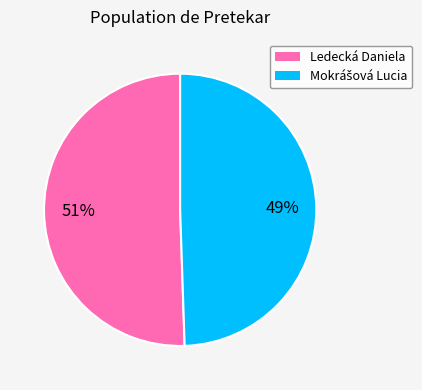

Is there any slice that represents more than half of the pie?

Yes